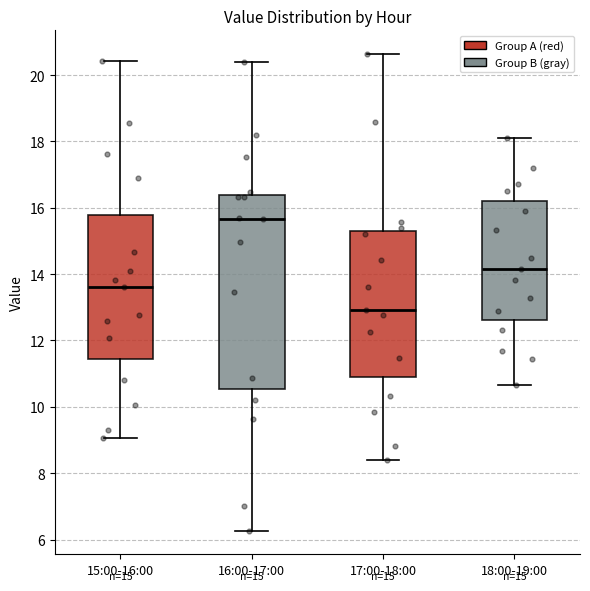

Which box's median line is the highest?

16:00-17:00